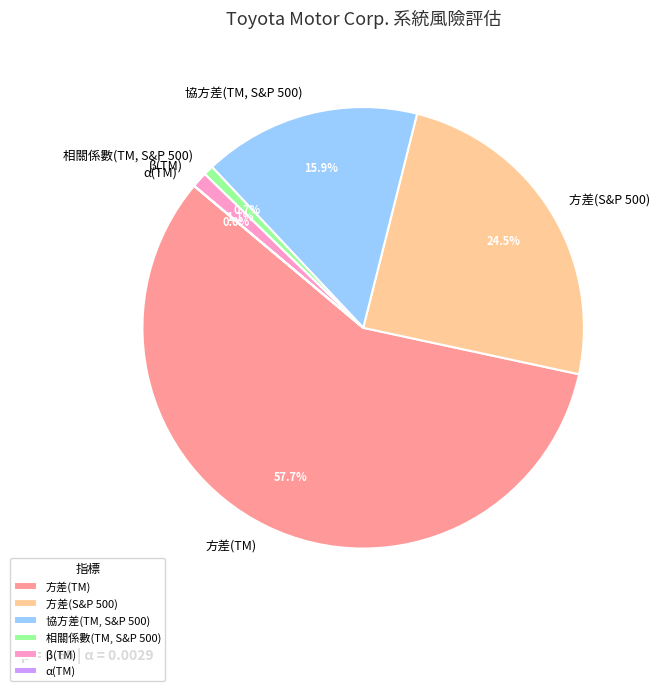

Is it true that 相關係數(TM, S&P 500) is 1% of the pie?

True